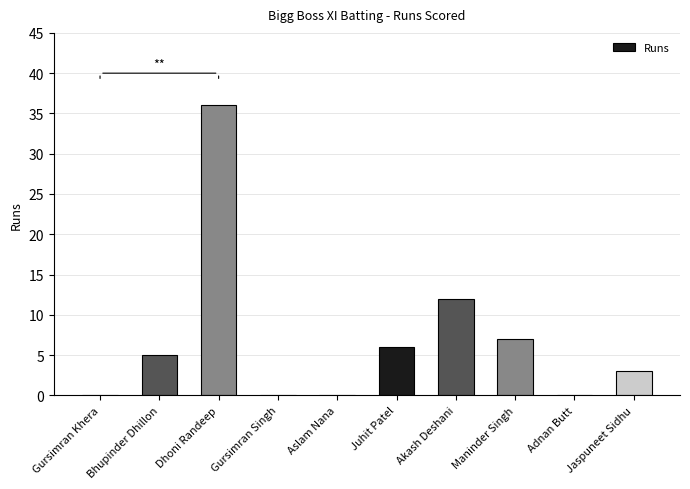

Reading left to right, list all the values displayed in this chart.

Gursimran Khera=0	Bhupinder Dhillon=5	Dhoni Randeep=36	Gursimran Singh=0	Aslam Nana=0	Juhit Patel=6	Akash Deshani=12	Maninder Singh=7	Adnan Butt=0	Jaspuneet Sidhu=3